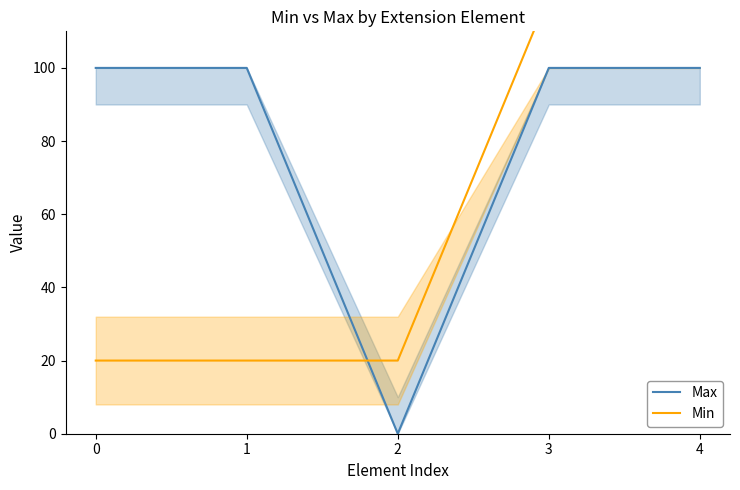

What is the spread (max minus min) of values at 0?

80